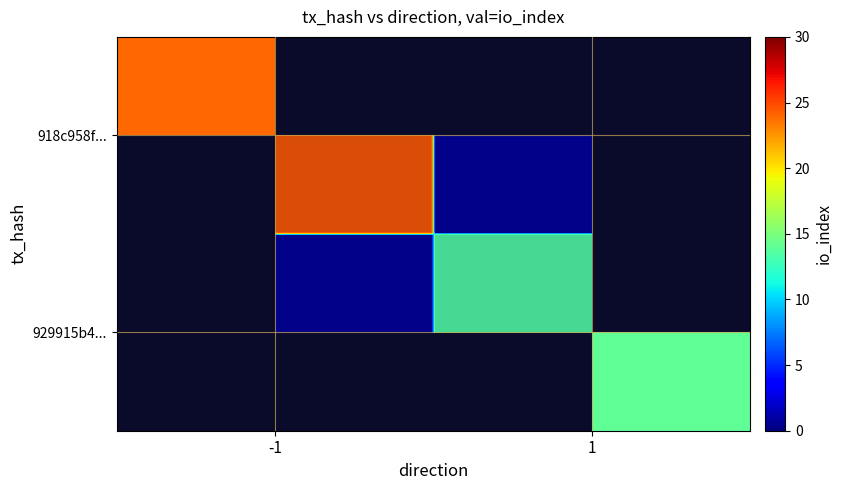

Which series has the largest range (max minus min)?

918c958f...